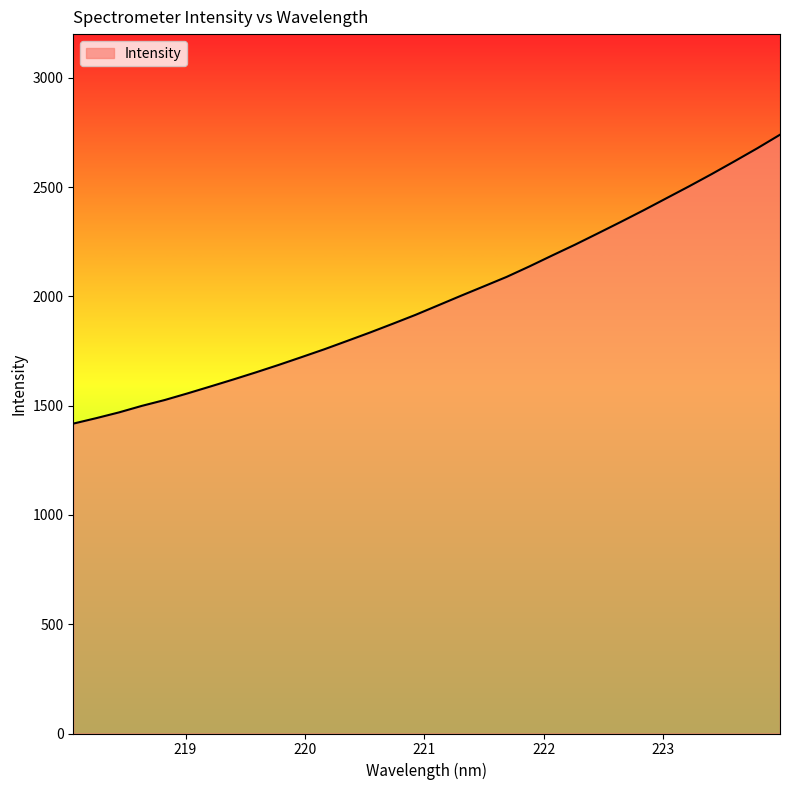

What is the difference between the maximum and minimum values?

1321.9